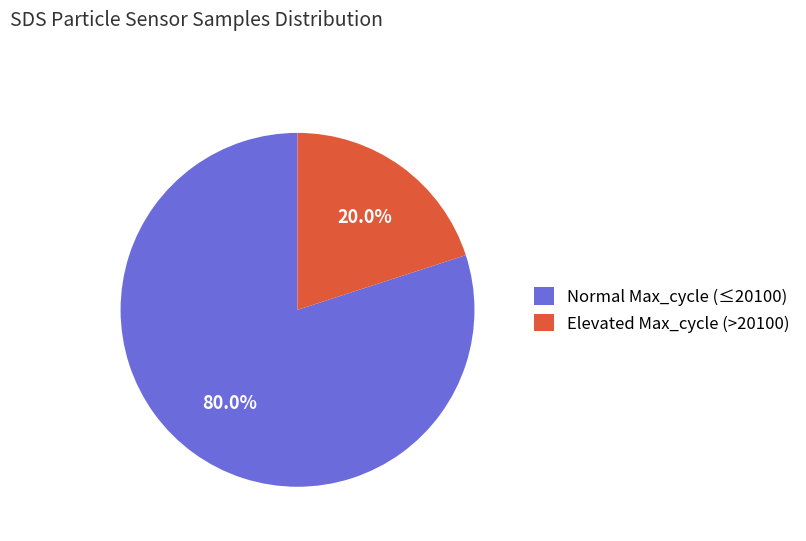

What is the ratio of the value at Normal Max_cycle (≤20100) to the value at Elevated Max_cycle (>20100)?

4.0